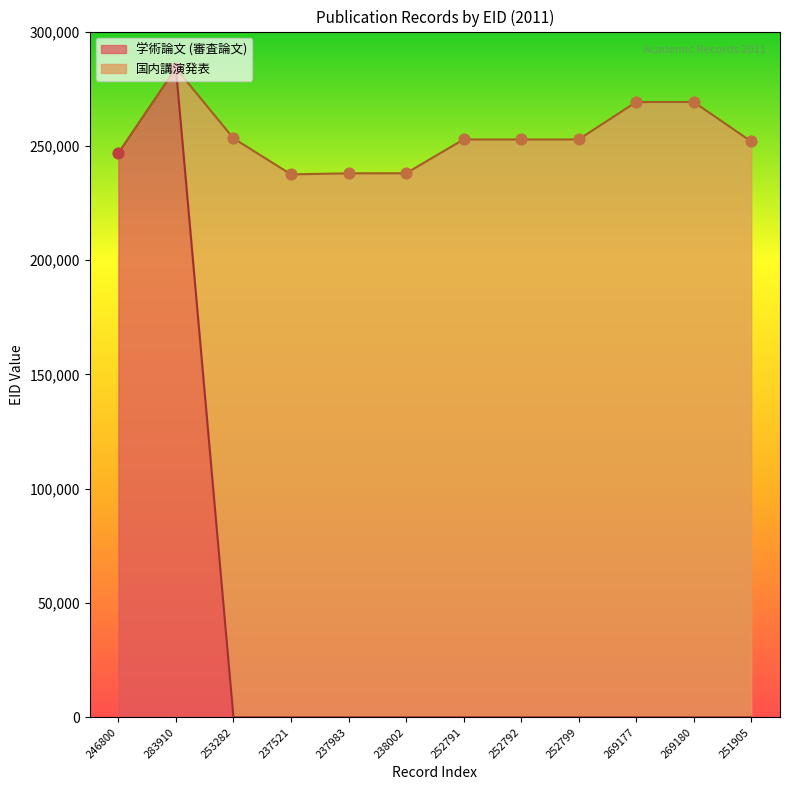

Is it true that 学術論文 (審査論文) equals 0 at 238002?

True